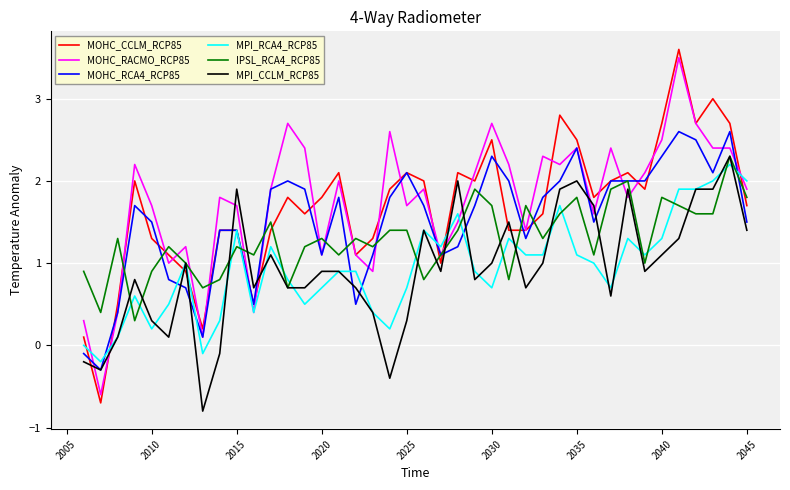

What is the greatest value displayed?

3.6